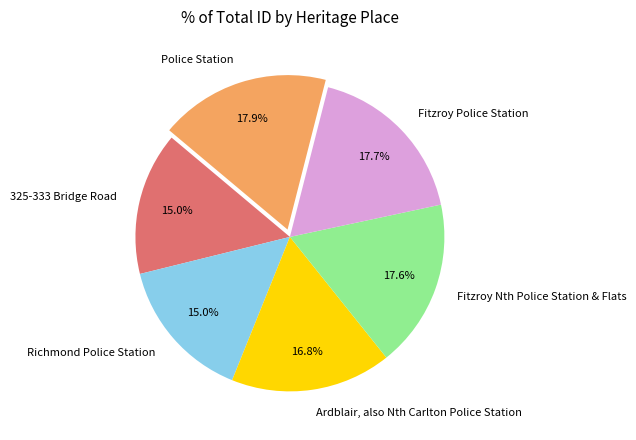

Is it true that Police Station is 18% of the pie?

True